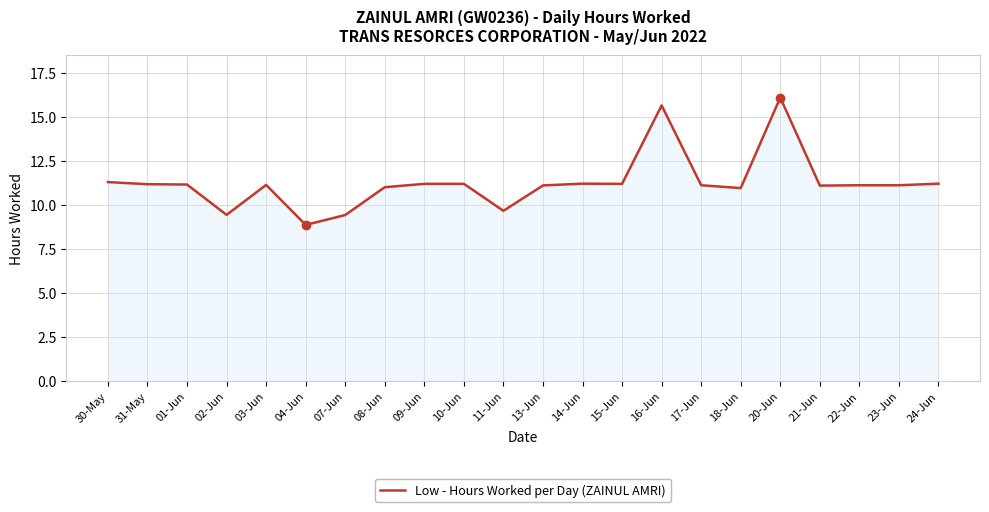

Where does the data first go above 11?

30-May